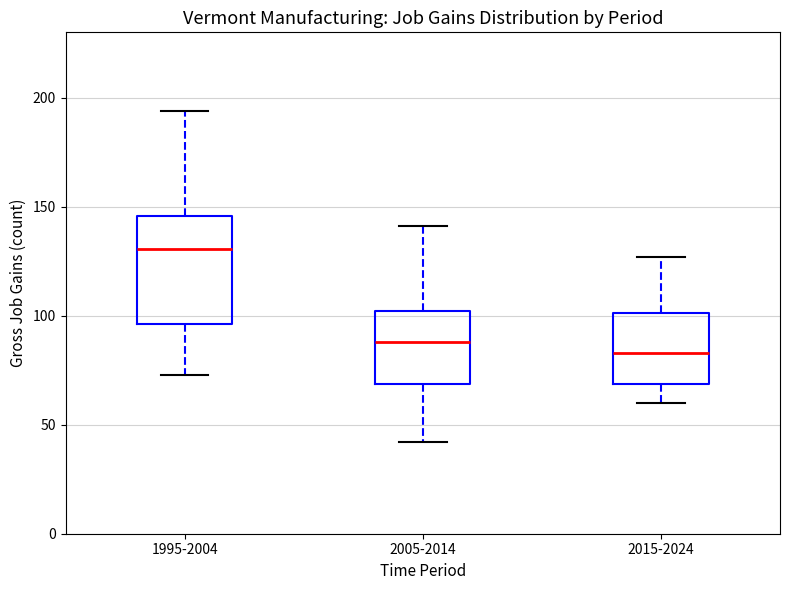

Reading left to right, transcribe this box plot: for each box, give where its median line is, the range the box spans, and where its two whiskers end, as read against the y-axis. The values are not printed on the chart, so give them approximately, as read against the axis.

1995-2004: median 130, box 95 to 145, whiskers 75 to 195
2005-2014: median 90, box 70 to 100, whiskers 40 to 140
2015-2024: median 85, box 70 to 100, whiskers 60 to 125